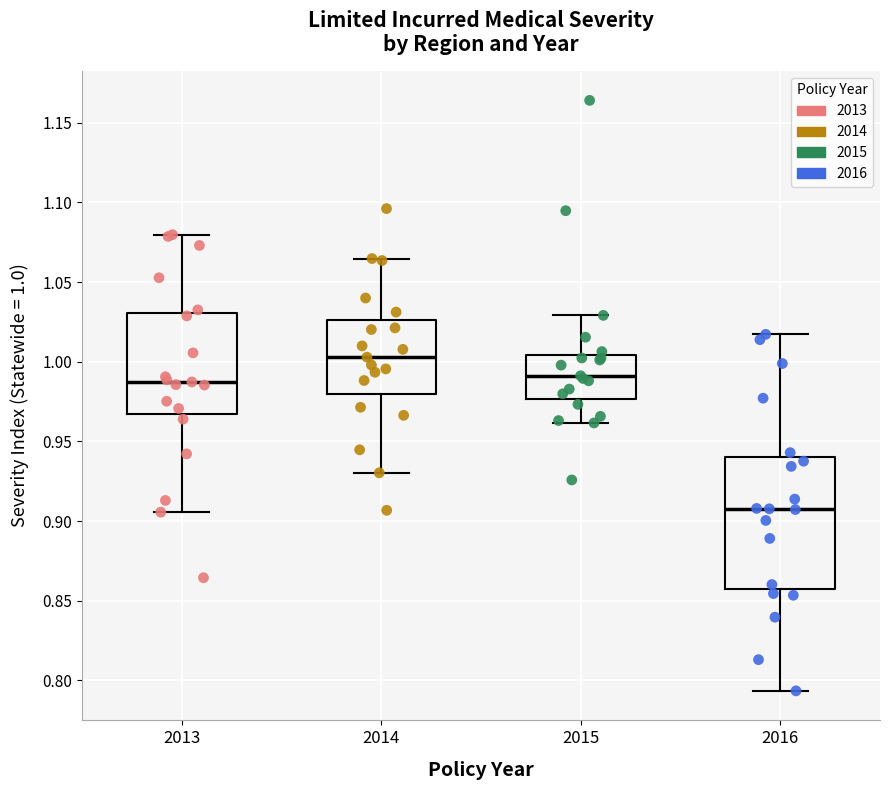

Reading left to right, read every box against the y-axis: the position of its median line, the range the box covers, and the ends of its whiskers. The values are not printed on the chart, so give them approximately, as read against the axis.

2013: median 0.985, box 0.965 to 1.030, whiskers 0.905 to 1.080
2014: median 1.005, box 0.980 to 1.025, whiskers 0.930 to 1.065
2015: median 0.990, box 0.975 to 1.005, whiskers 0.960 to 1.030
2016: median 0.910, box 0.855 to 0.940, whiskers 0.795 to 1.015